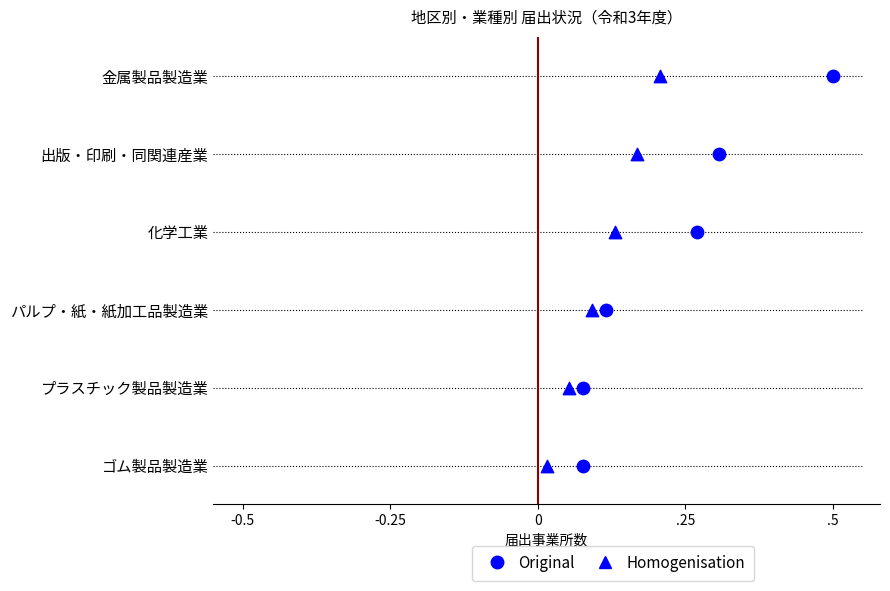

Which series has the largest total across all categories?

Original